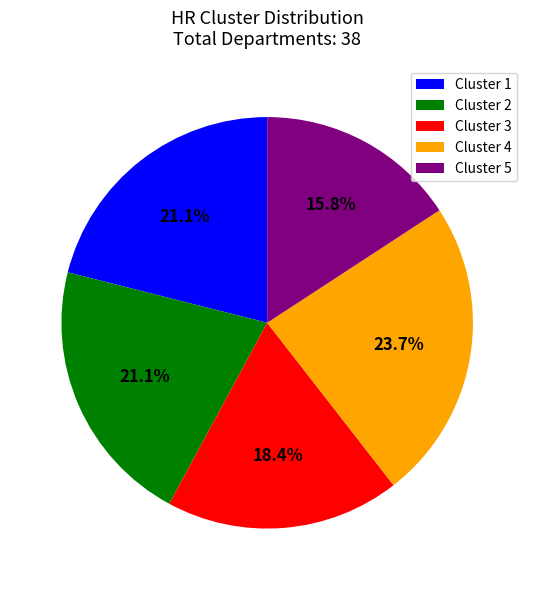

Between Cluster 3 and Cluster 2, which is larger?

Cluster 2